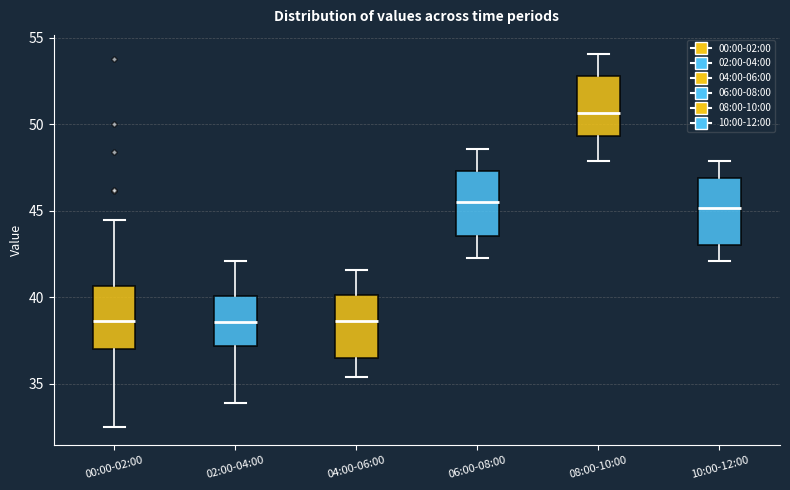

Reading left to right, read every box against the y-axis: the position of its median line, the range the box covers, and the ends of its whiskers. The values are not printed on the chart, so give them approximately, as read against the axis.

00:00-02:00: median 38.5, box 37.0 to 40.5, whiskers 32.5 to 44.5
02:00-04:00: median 38.5, box 37.0 to 40.0, whiskers 34.0 to 42.0
04:00-06:00: median 38.5, box 36.5 to 40.0, whiskers 35.5 to 41.5
06:00-08:00: median 45.5, box 43.5 to 47.5, whiskers 42.5 to 48.5
08:00-10:00: median 50.5, box 49.5 to 53.0, whiskers 48.0 to 54.0
10:00-12:00: median 45.0, box 43.0 to 47.0, whiskers 42.0 to 48.0